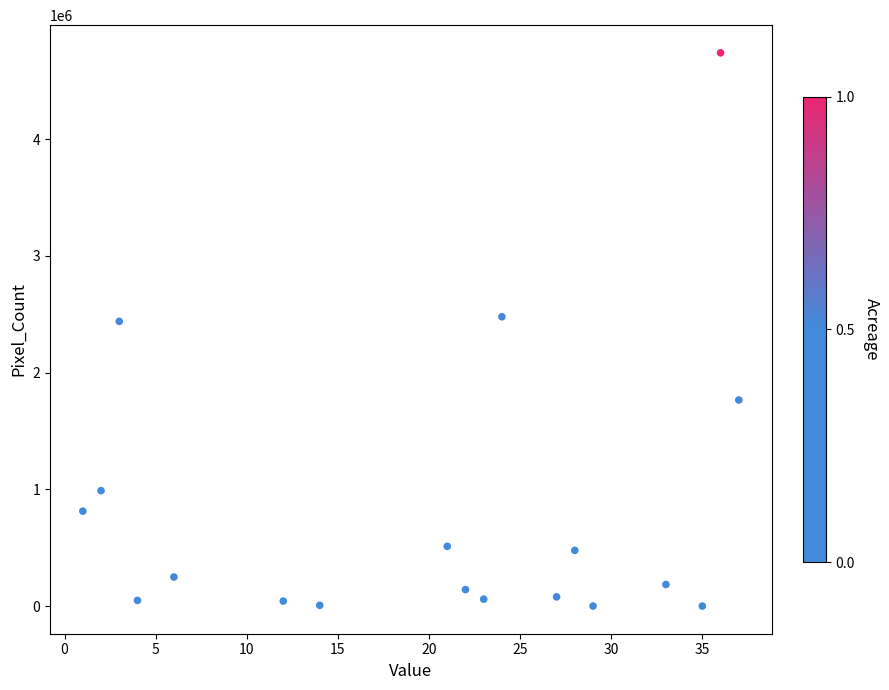

What is the range of X values (max minus min)?

36